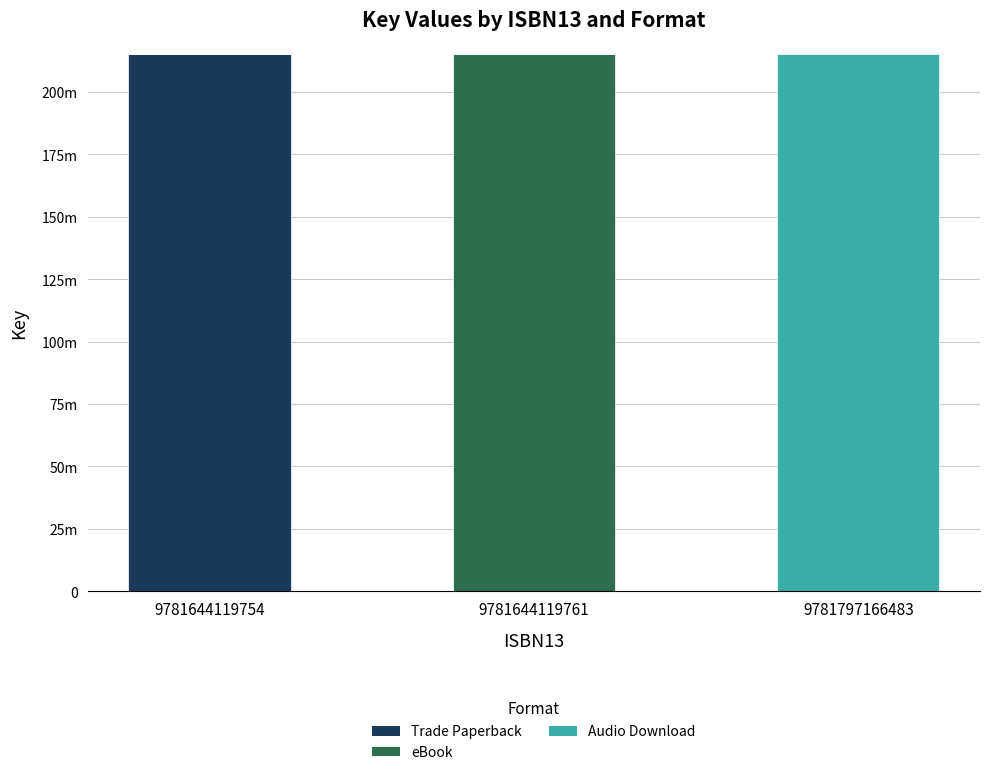

List the labels in order of eBook value, smallest first.

9781644119754, 9781797166483, 9781644119761